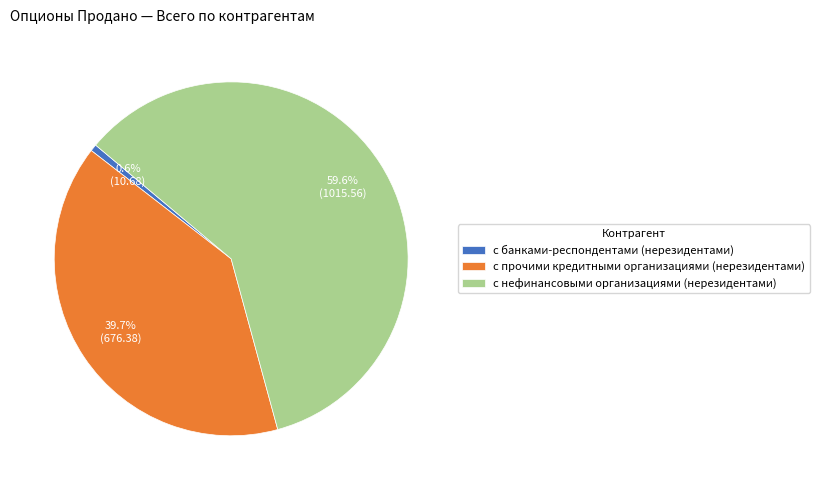

To the nearest percent, what percentage of the pie is с прочими кредитными организациями (нерезидентами)?

40%